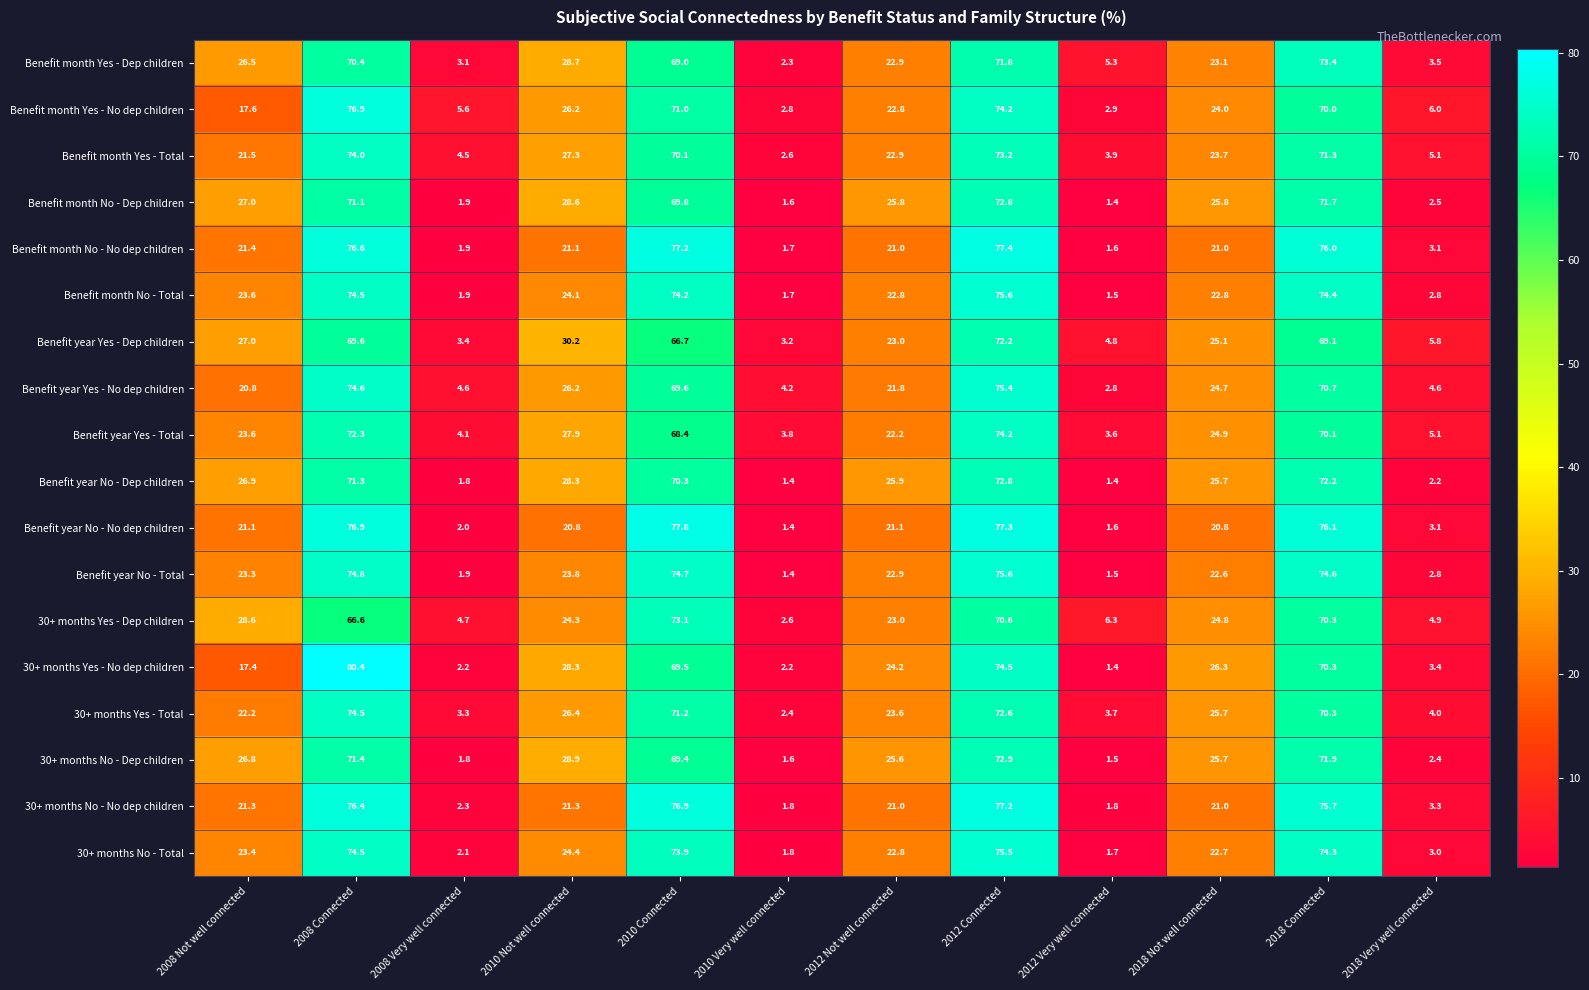

What is the minimum value for Benefit month Yes - Dep children?

2.3